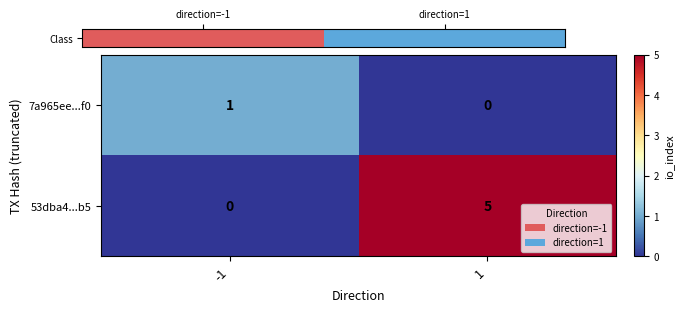

Which series has the largest total across all categories?

53dba4...b5